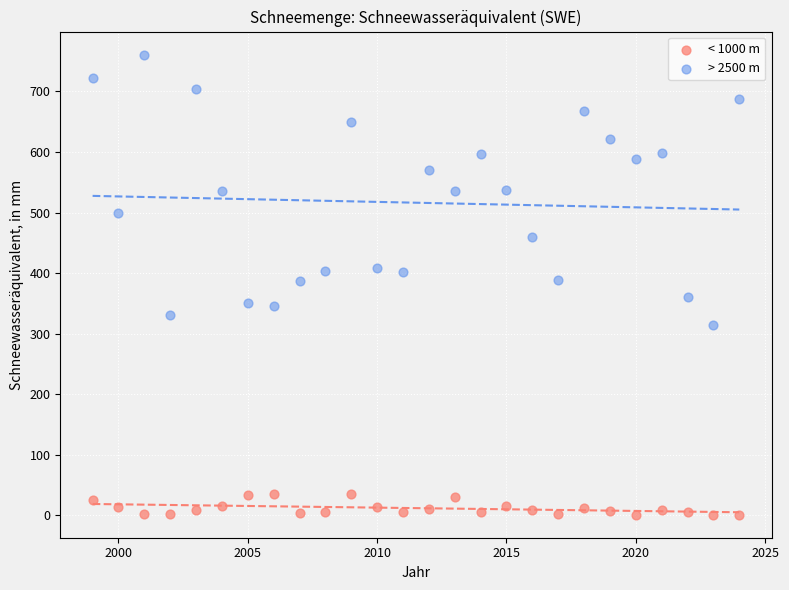

Which series has the largest Y range (max minus min)?

> 2500 m